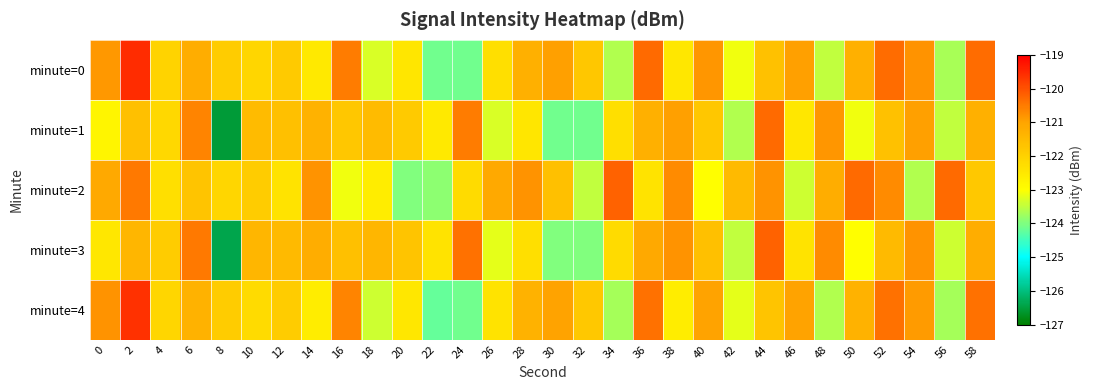

Which series has the largest range (max minus min)?

minute=1